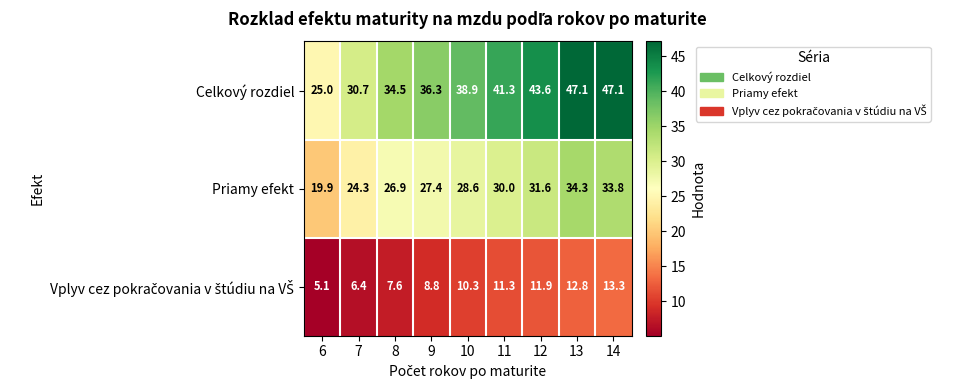

What is the smallest value displayed?

5.1